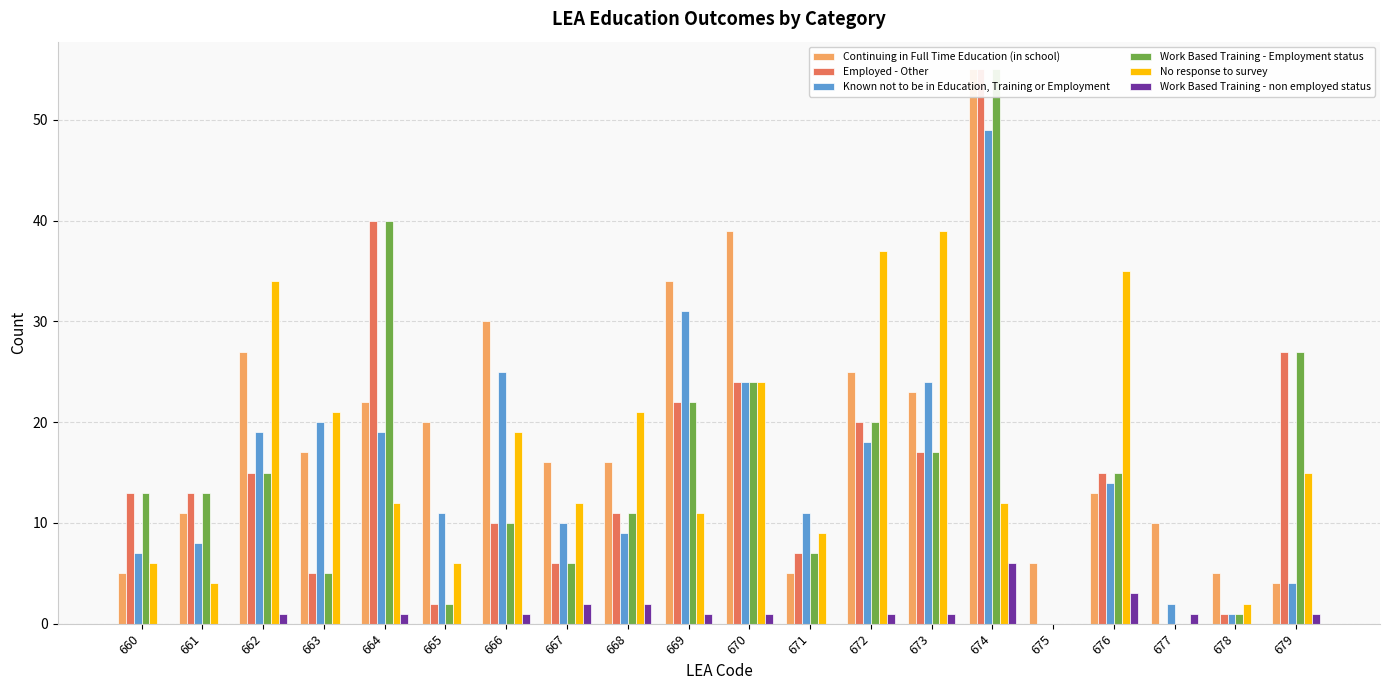

Read the Continuing in Full Time Education (in school) value at 679.

4